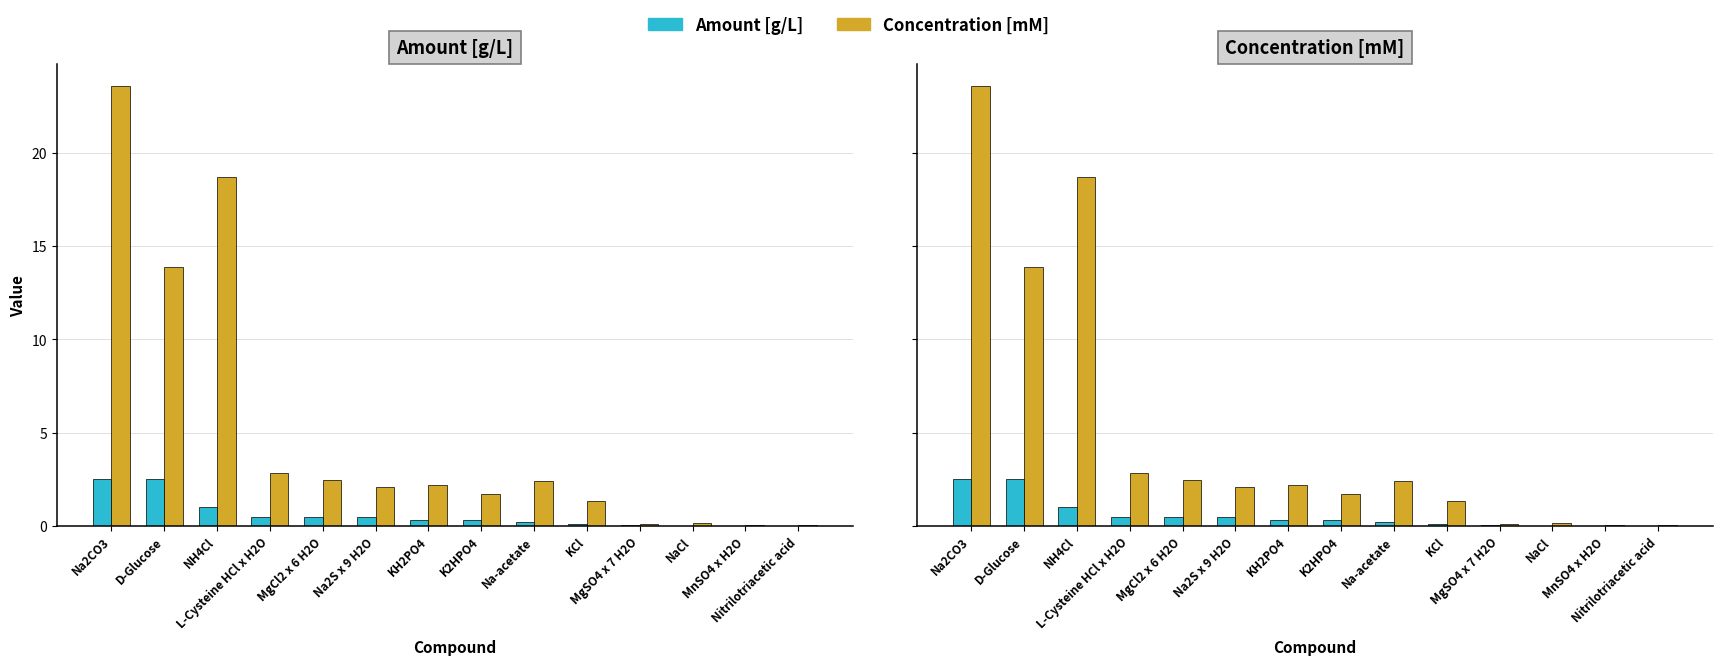

Count the number of data series in this chart.

2